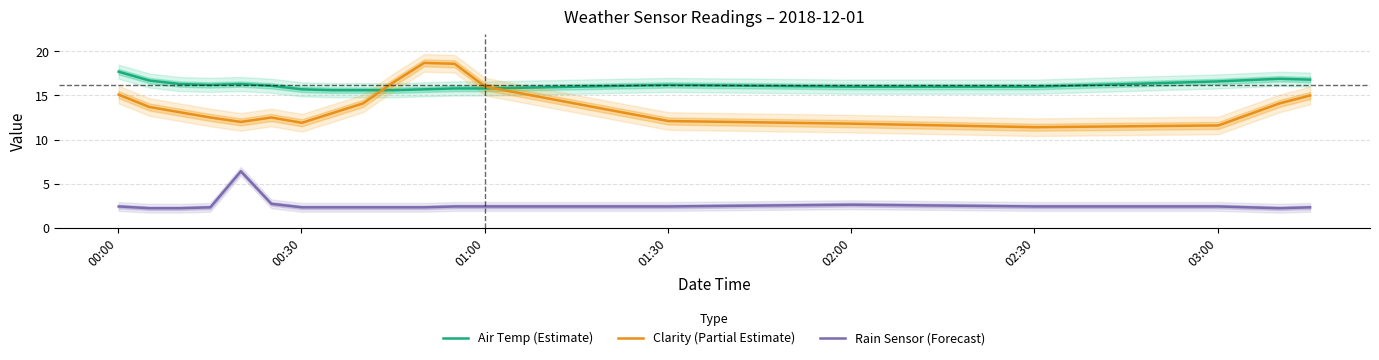

True or false: Rain Sensor (Forecast) and Clarity (Partial Estimate) intersect in this chart.

False